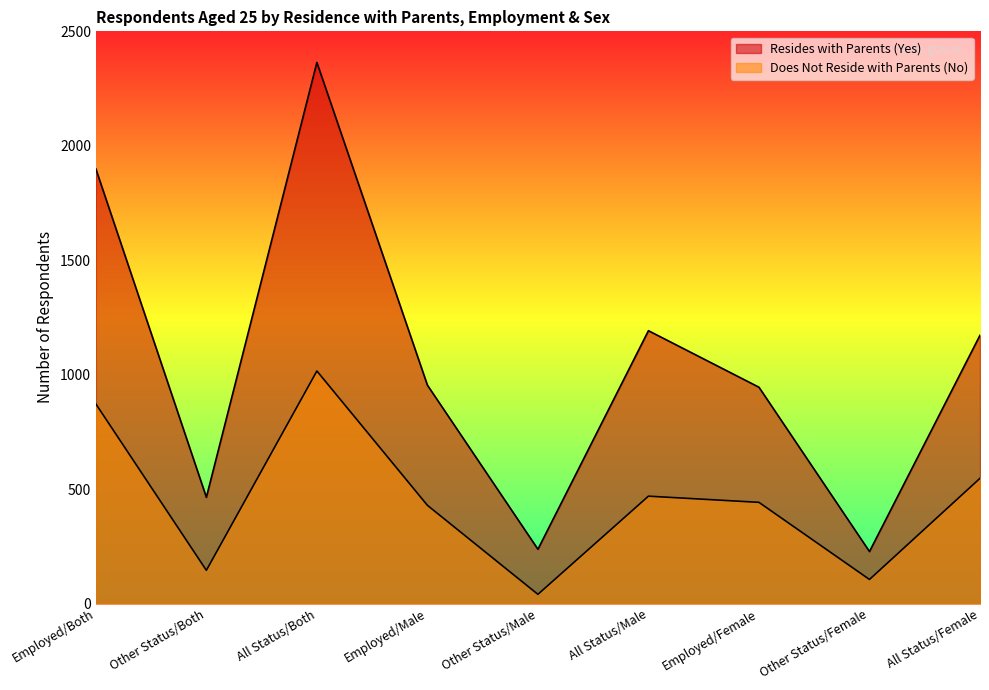

Where does the Does Not Reside with Parents (No) series first go above 442?

Employed/Both